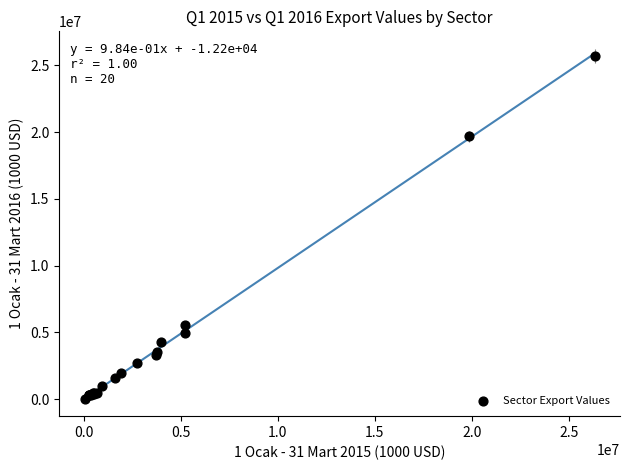

What Y value in the scatter plot is closest to 12885411?

19680204.3